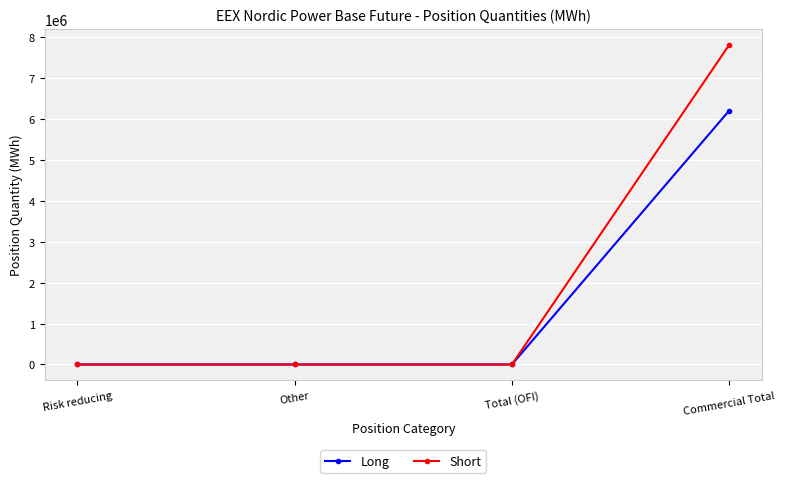

How many lines are shown in the chart?

2